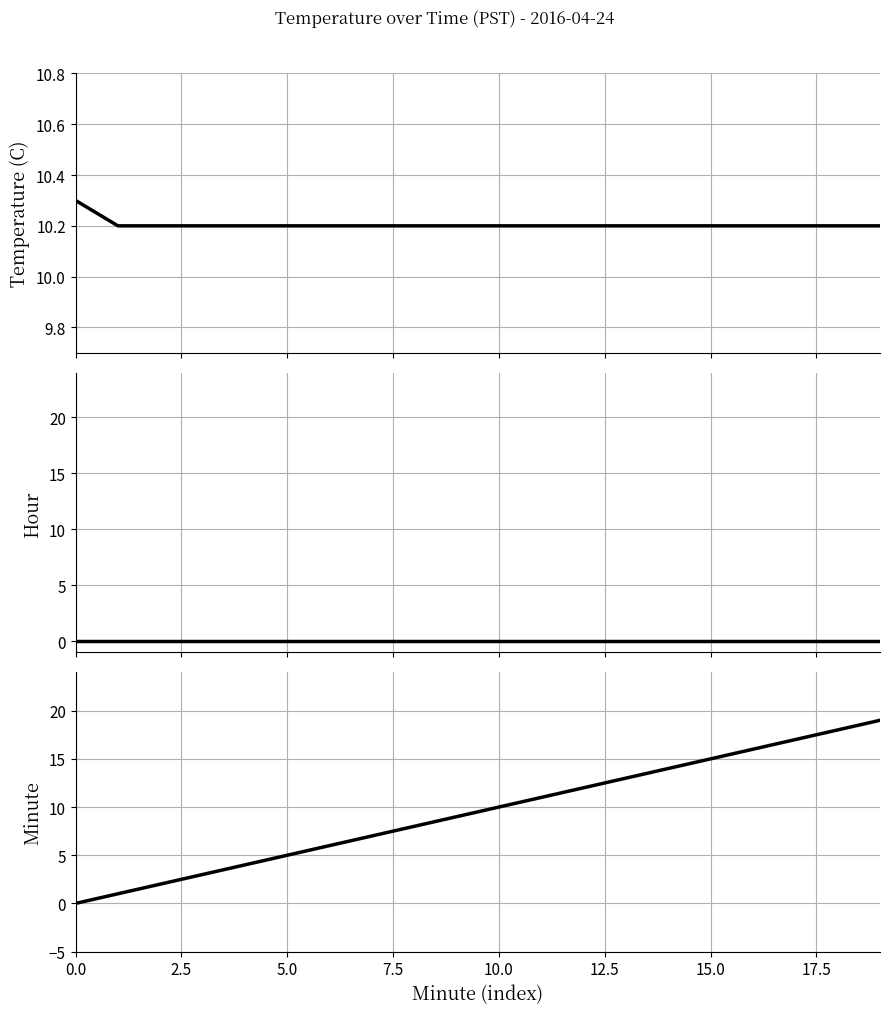

What are all the series names shown in the legend?

Temperature (C), Hour, Minute